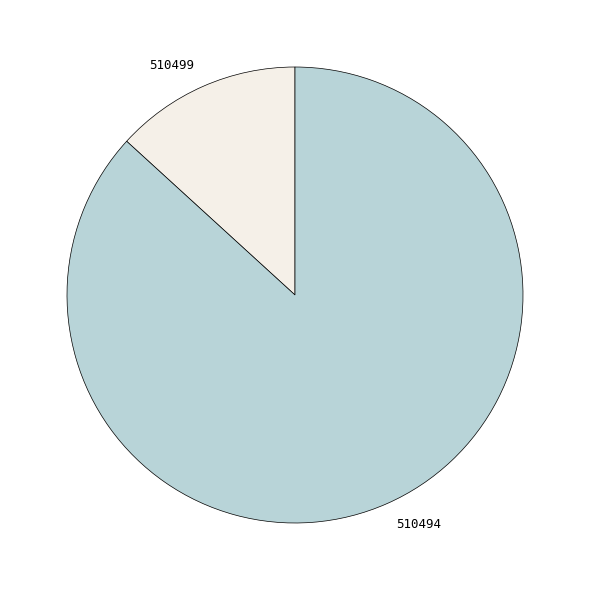

Rank the categories by value from highest to lowest.

510494, 510499